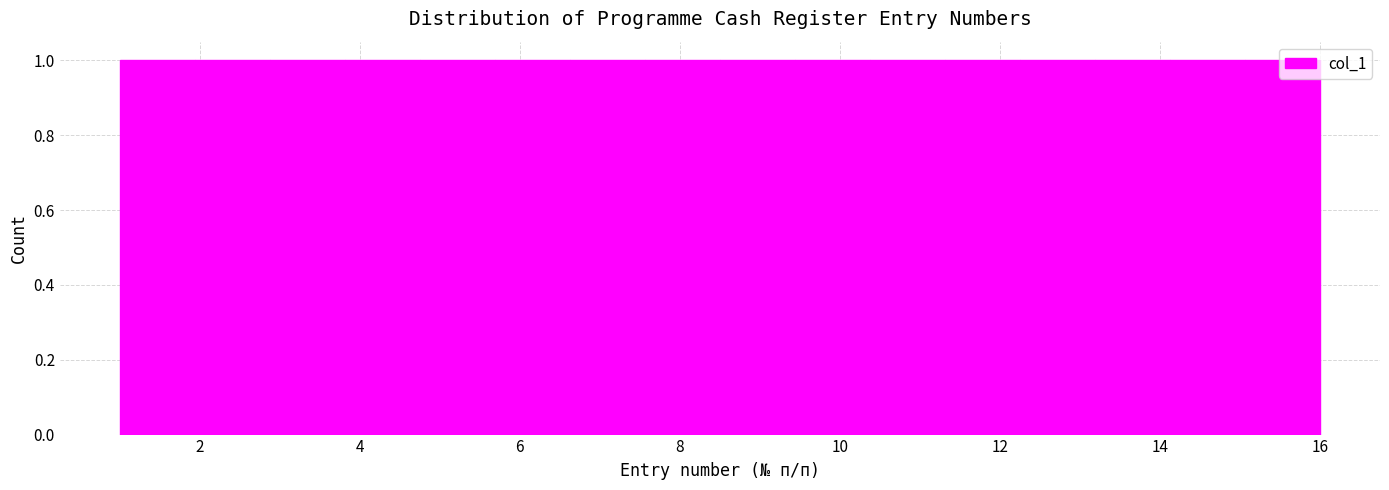

How tall is the bar that spans 14.2 to 15.0 on the x-axis? Neither the bar edges nor the heights are printed on the chart, so give them approximately, as read against the axes.

1